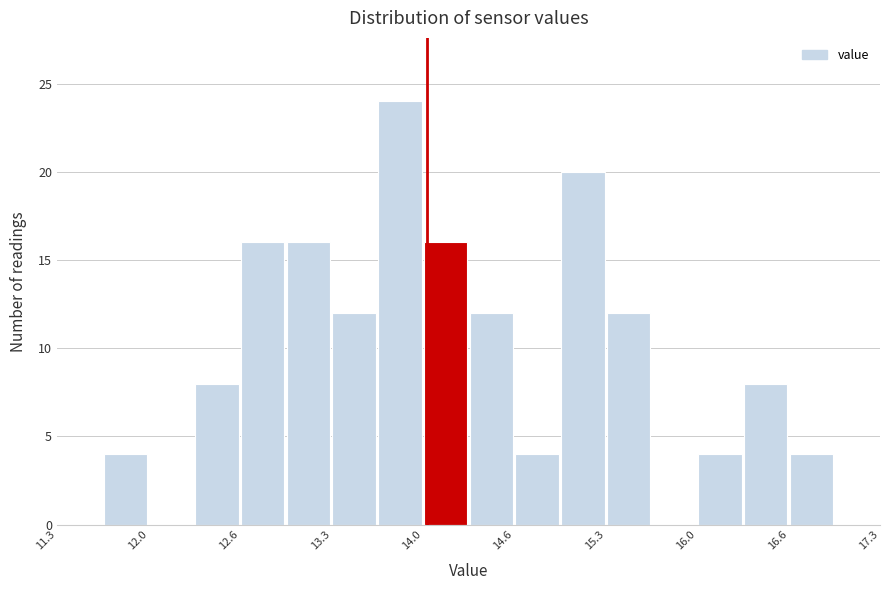

Around what value on the x-axis is the tallest bar? Give the approximate position of its centre, as read against the axis.

13.8